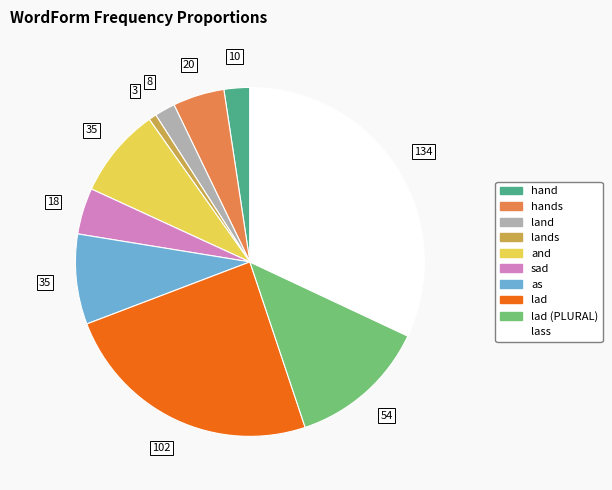

Is there a majority slice in this chart?

No